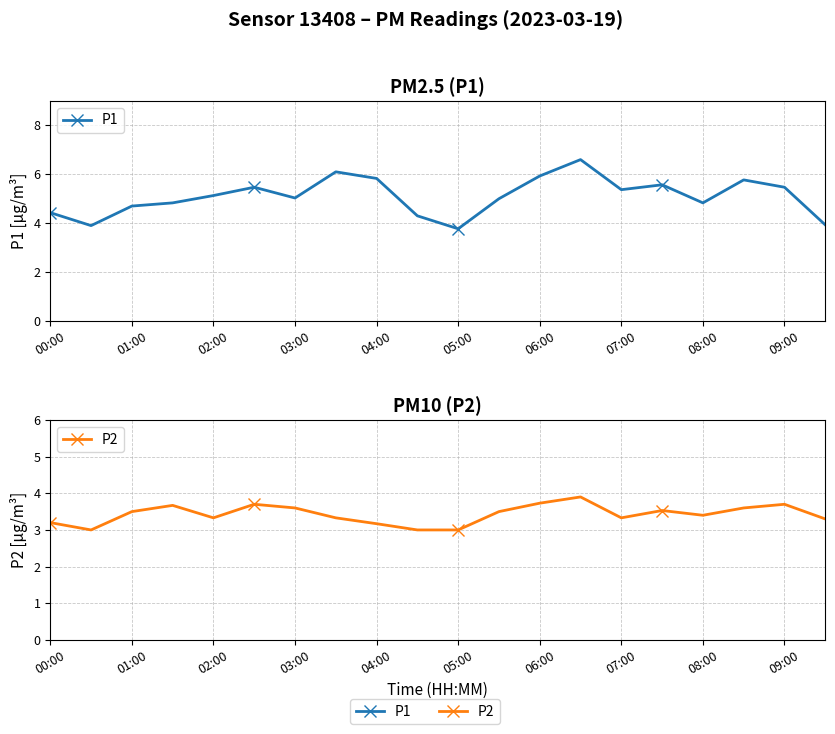

What is the approximate value of P2 at 11?

3.5